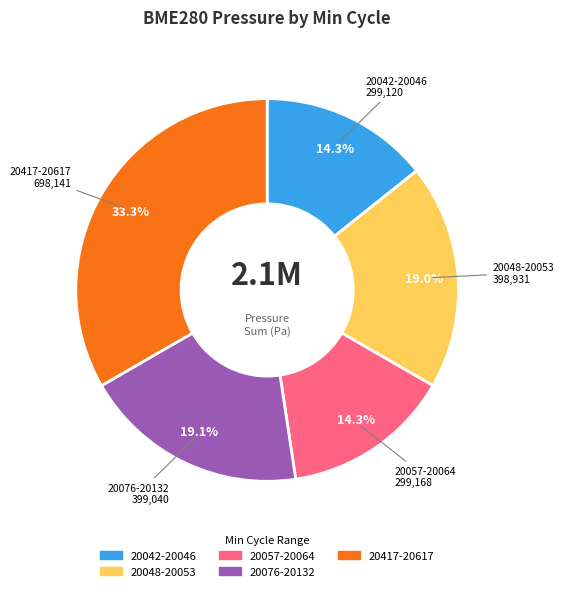

Is there any slice that represents more than half of the pie?

No